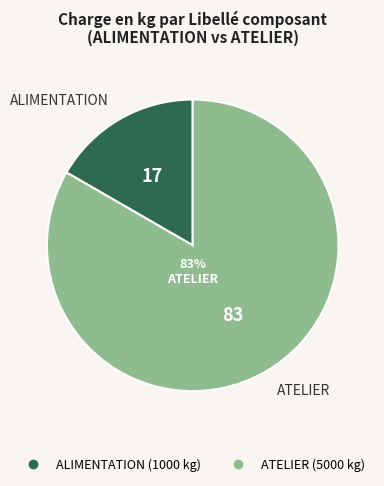

What percentage is the ALIMENTATION slice, to the nearest percent?

17%